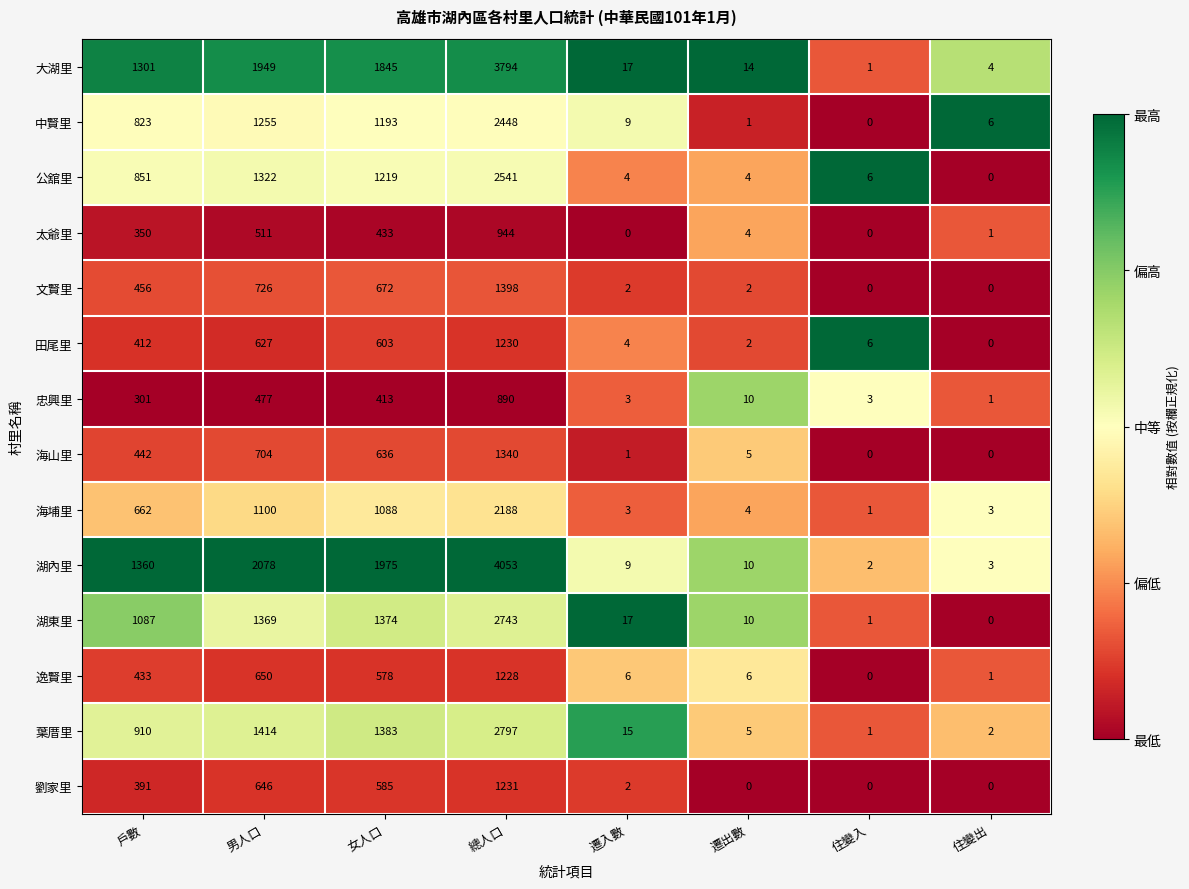

What is the difference between the 太爺里 values at 遷入數 and 女人口?

433